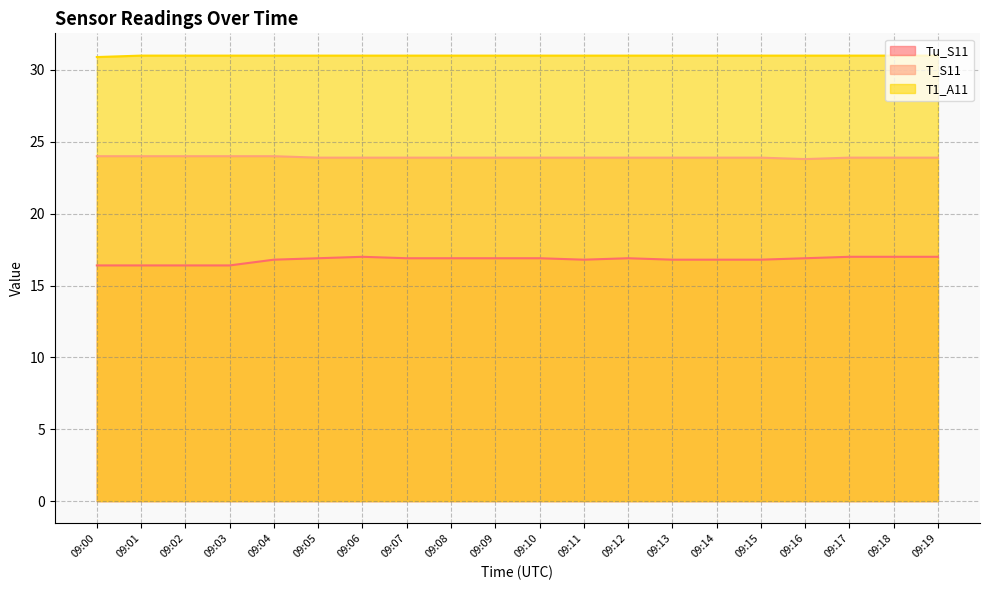

What is the value of the T_S11 point at the 5th from the left?

24.0